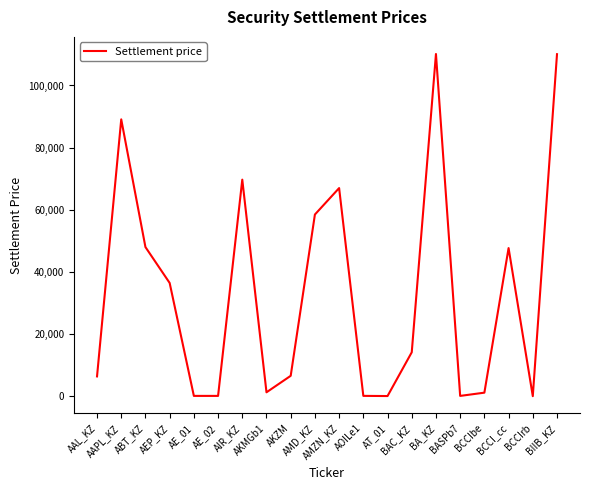

The value at AE_01 is 92.4. True or false?

True